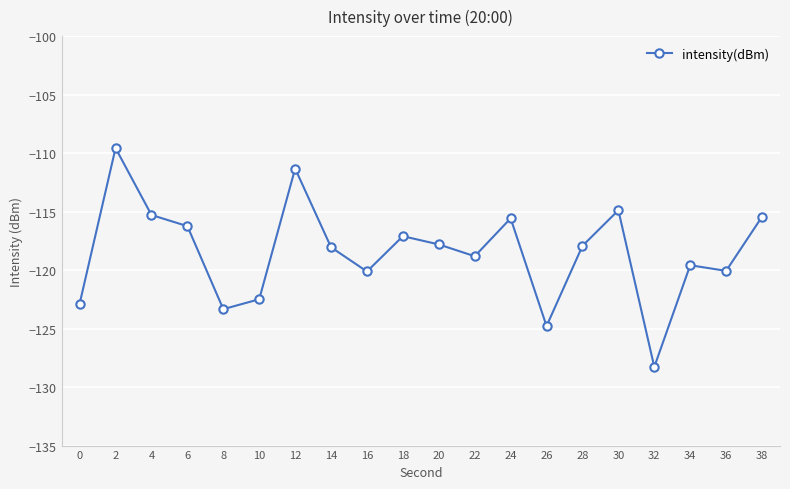

The value at 2 is -157.4. True or false?

False